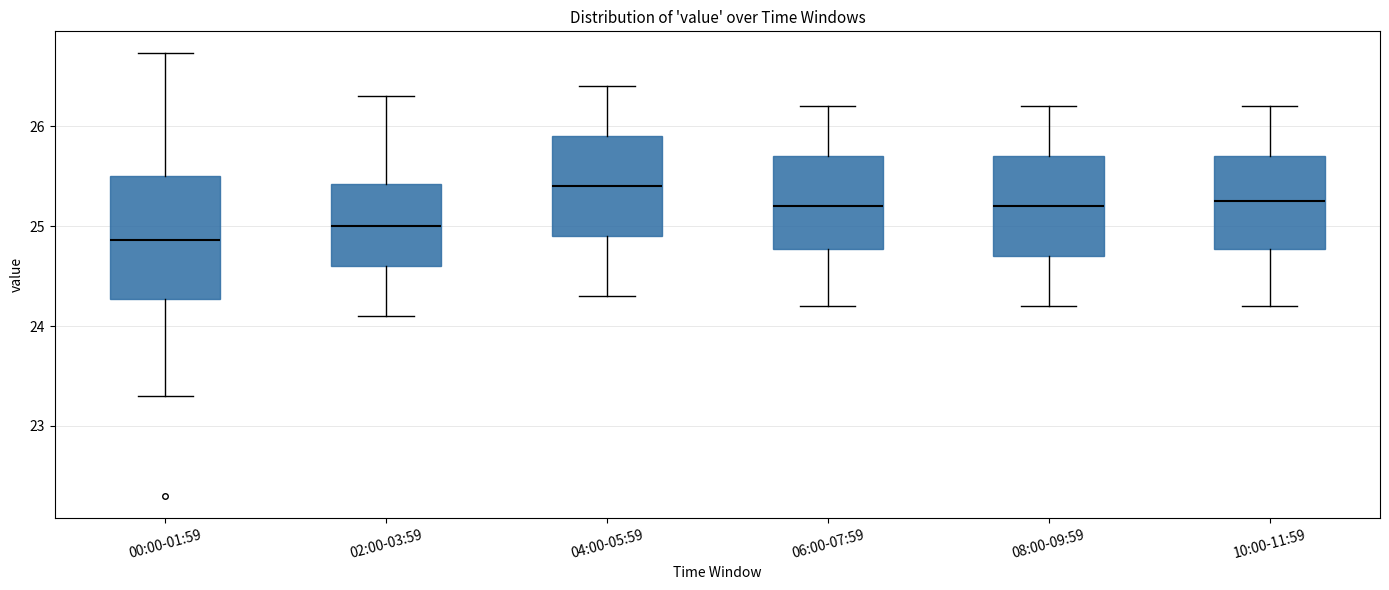

Which box is the tallest, from its lower edge to its upper edge?

00:00-01:59